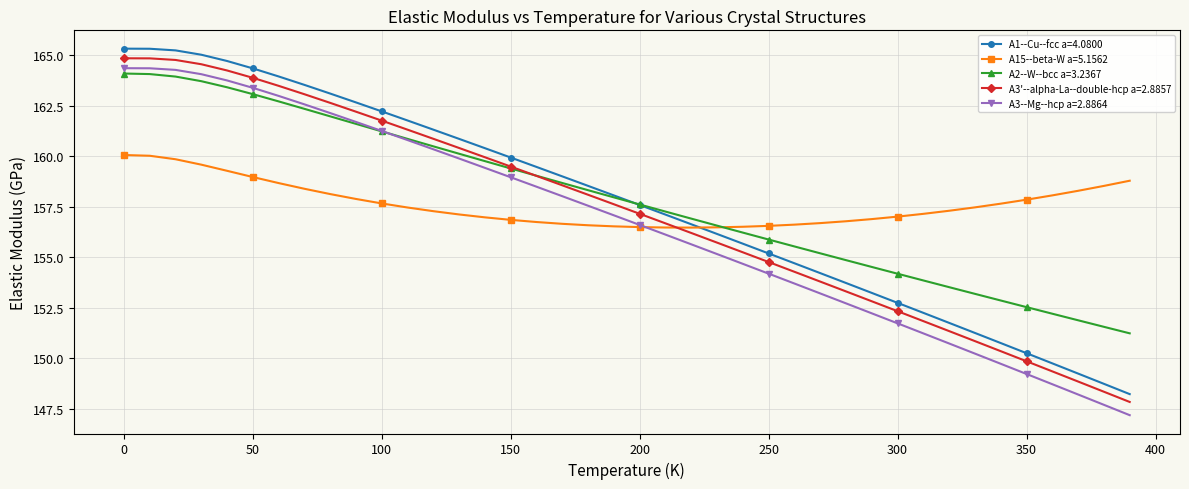

What is the value of the A3'--alpha-La--double-hcp a=2.8857 point at the 32nd from the left?

151.8